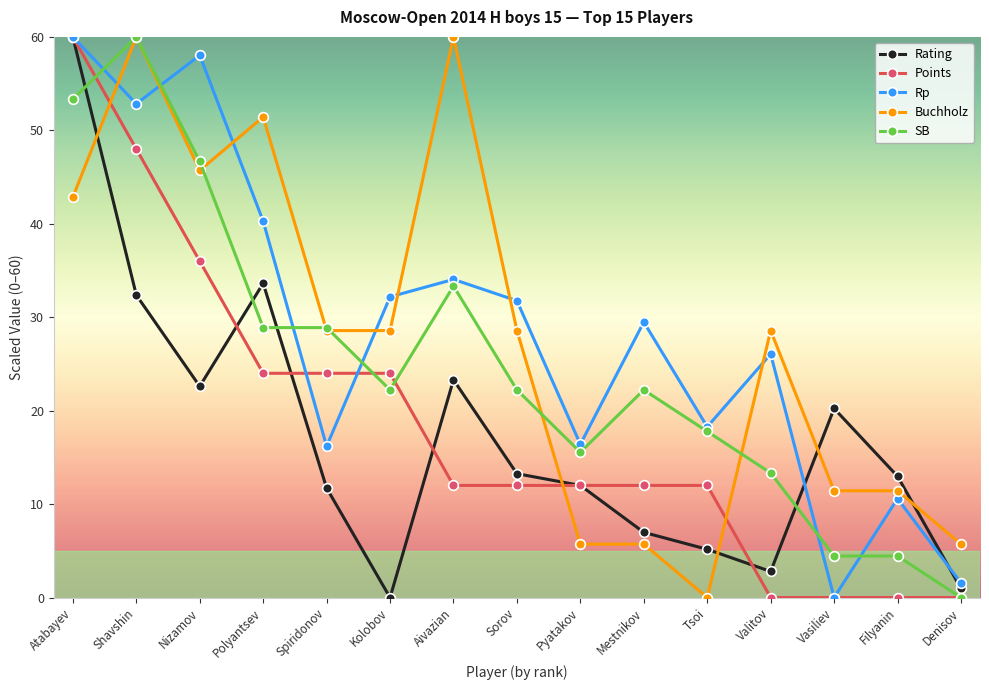

True or false: Rating has a value of 12.0 at Pyatakov.

True